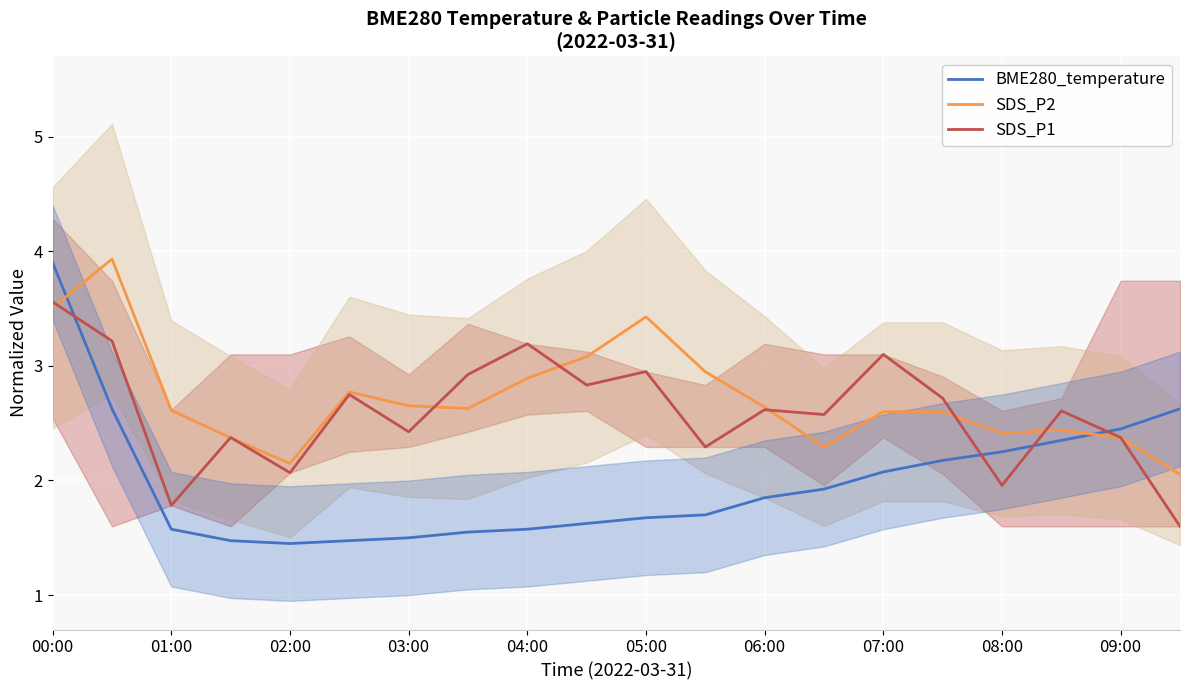

Where is SDS_P2 nearest to the value 2?

19